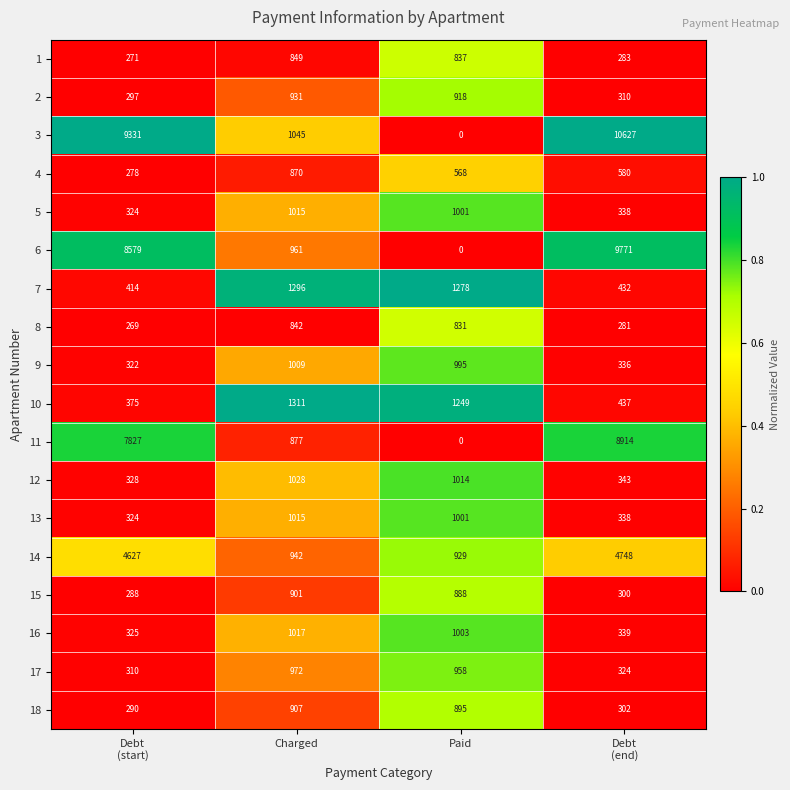

What is the maximum value shown in the chart?

10627